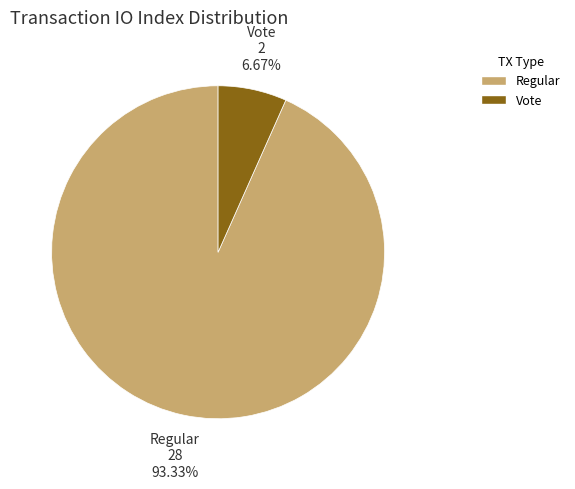

Count the number of slices in the pie.

2